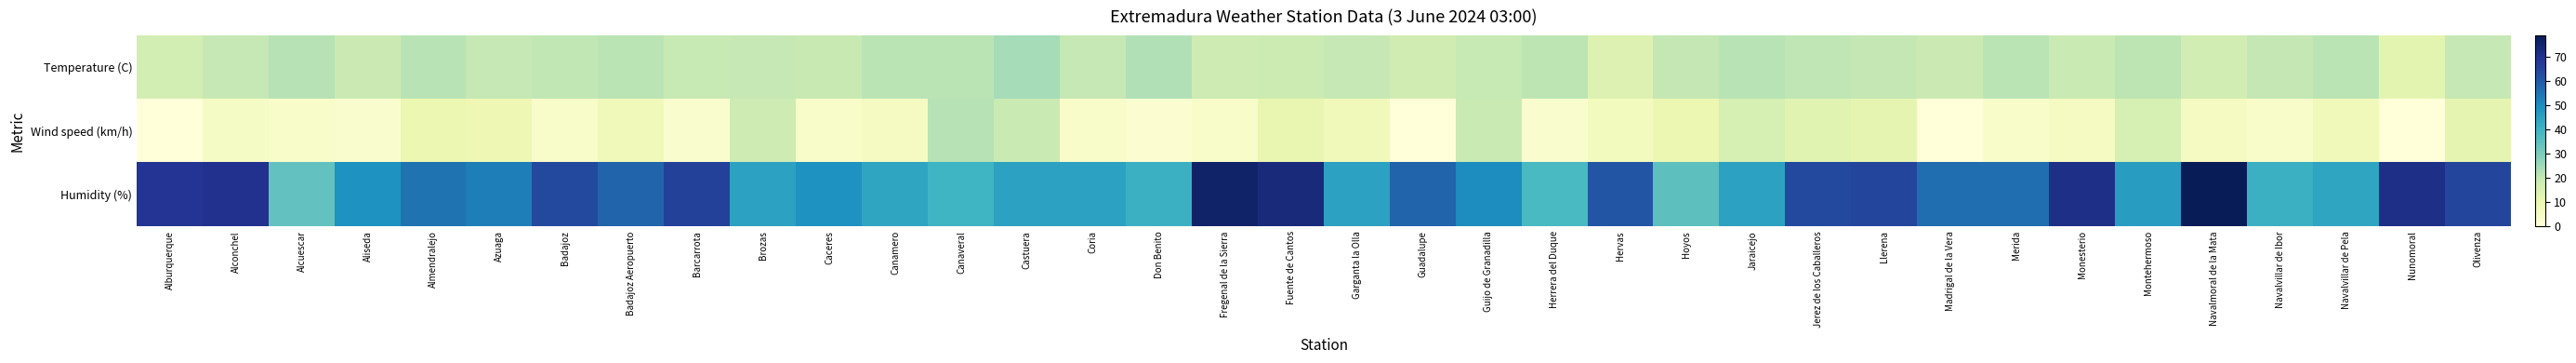

At how many categories does at least one series exceed 10?

36